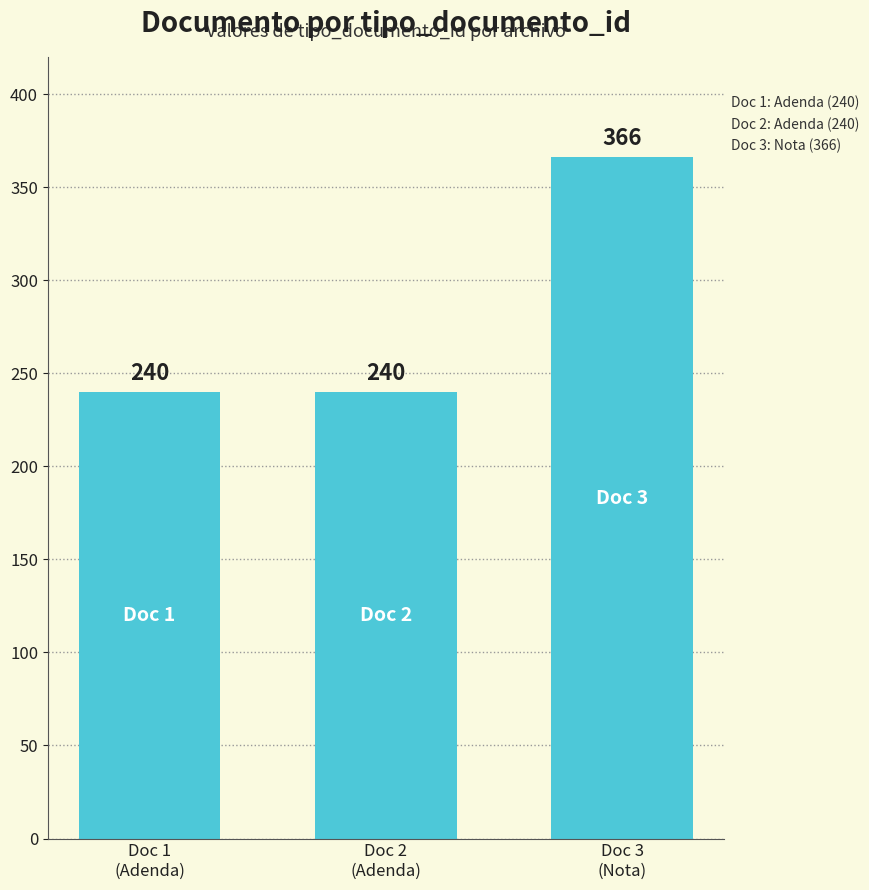

What is the value of the 1st bar from the left?

240